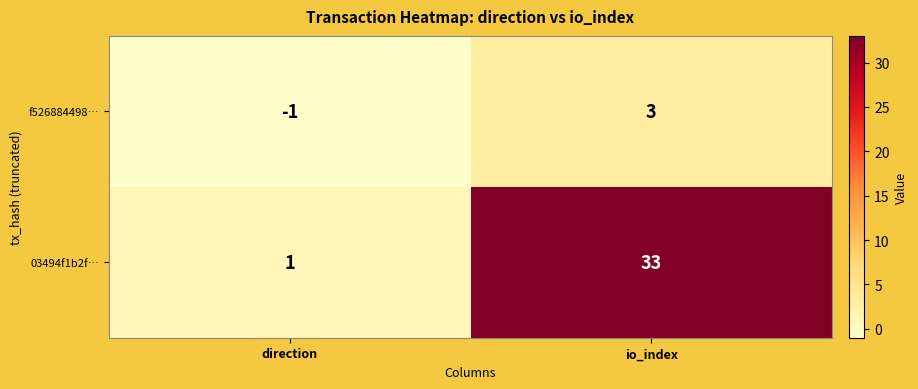

Count the number of data series in this chart.

2